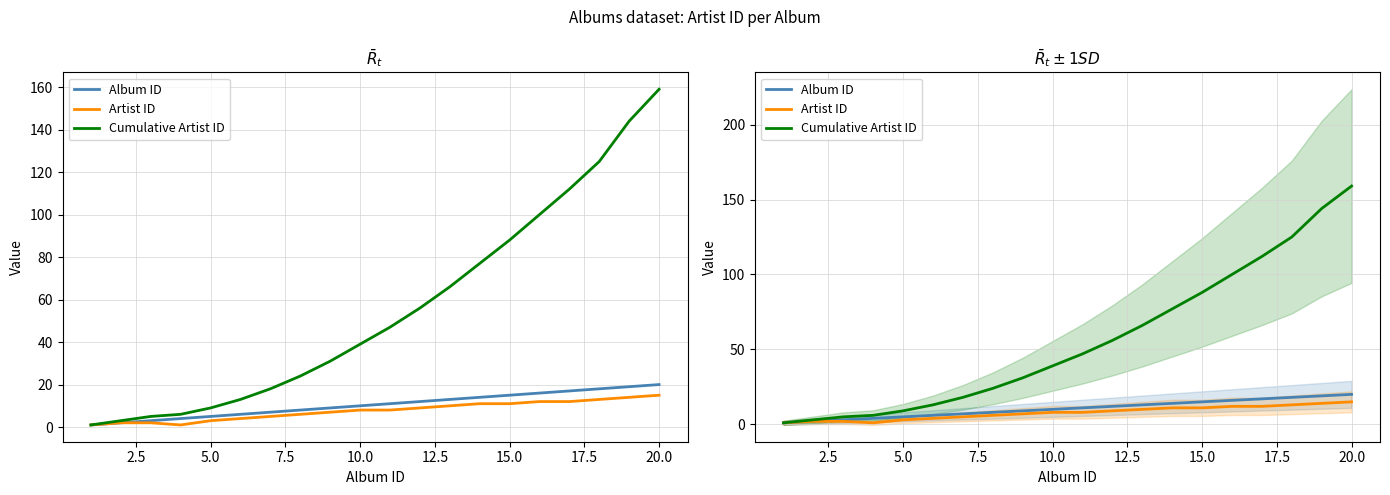

Is the value of Cumulative Artist ID at 20.0 greater than the value of Artist ID at 17.5?

Yes